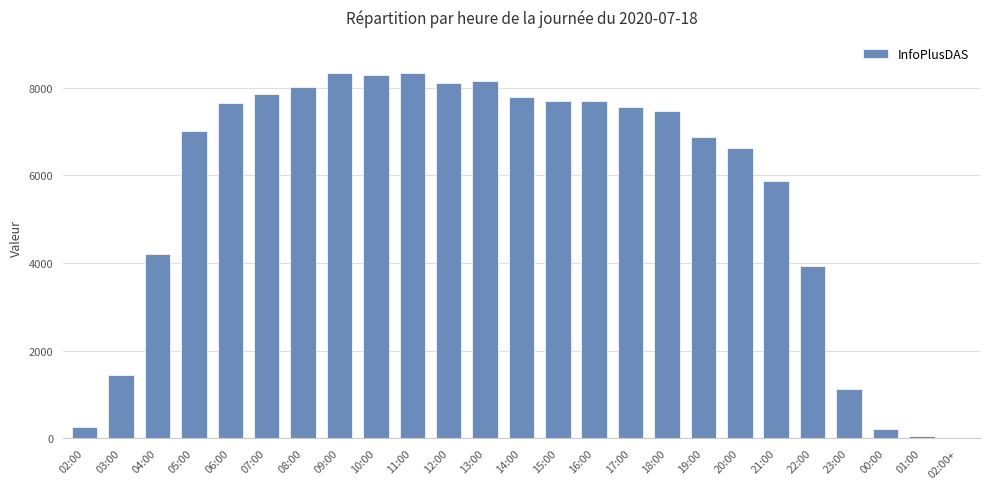

Between 16:00 and 12:00, which is larger?

12:00